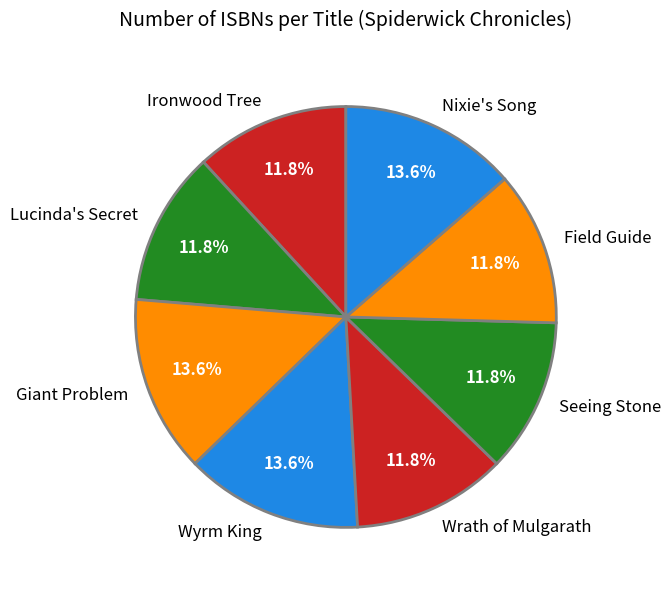

Count the number of slices in the pie.

8